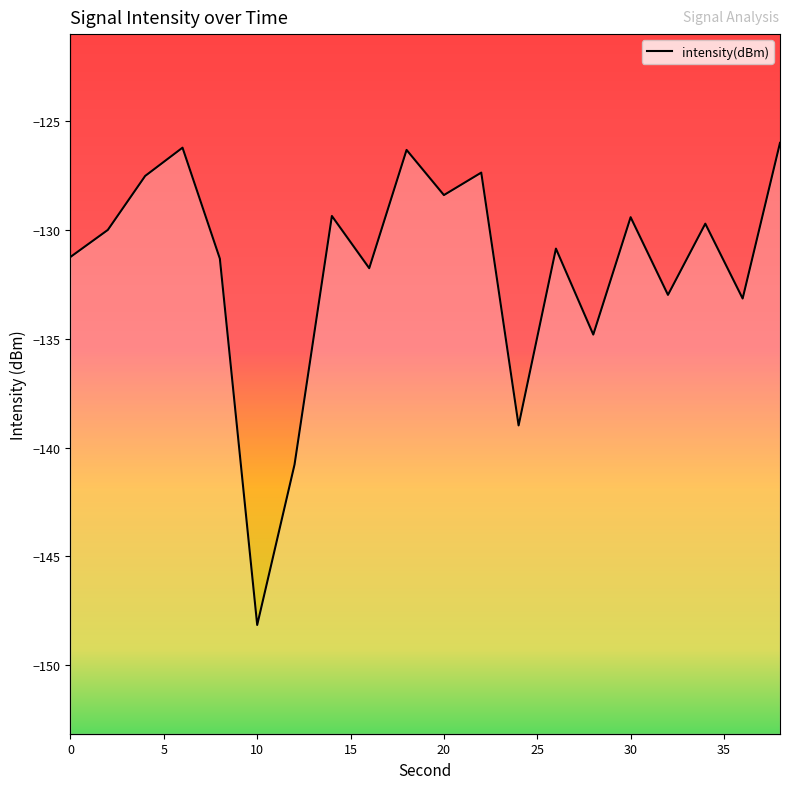

Does the chart have visible grid lines?

No